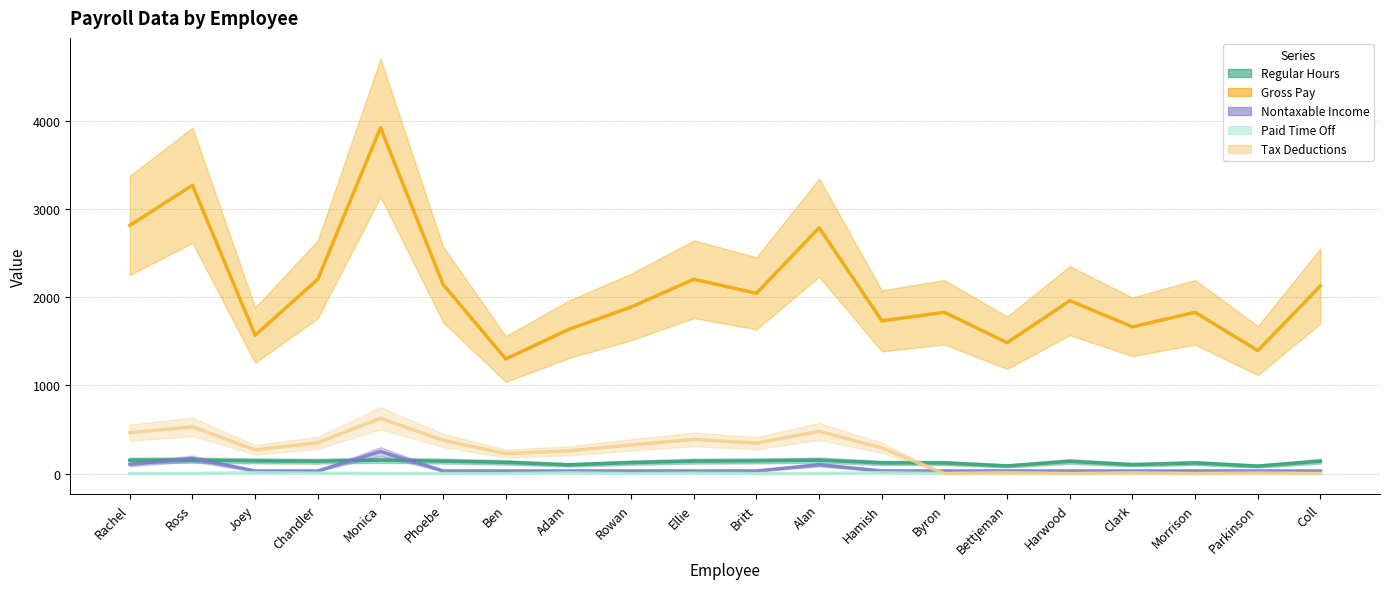

Which category has the lowest value in the Nontaxable Income series?

Joey